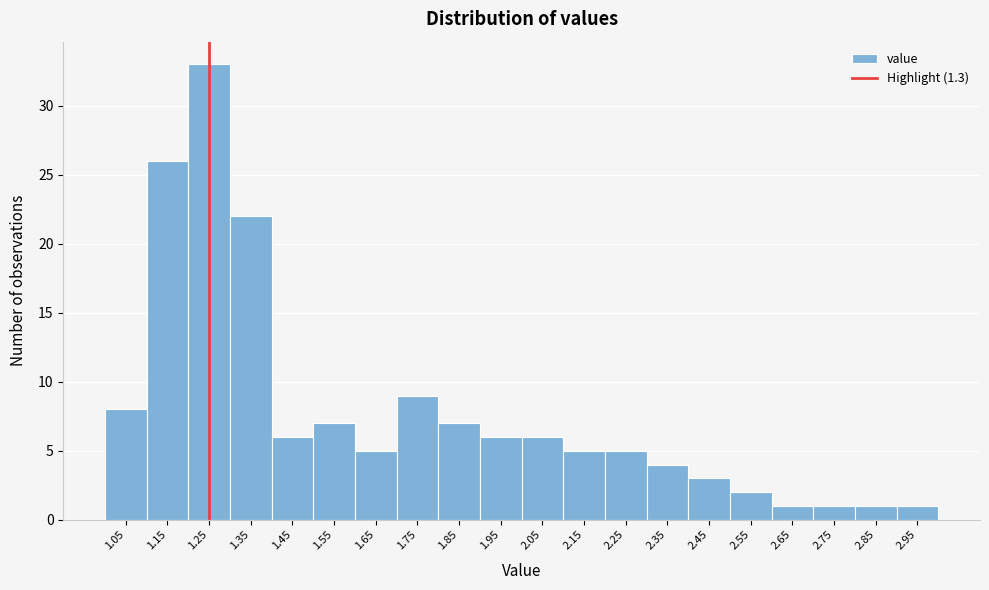

Reading right to left, extract all data points from this chart.

2.95=1	2.85=1	2.75=1	2.65=1	2.55=2	2.45=3	2.35=4	2.25=5	2.15=5	2.05=6	1.95=6	1.85=7	1.75=9	1.65=5	1.55=7	1.45=6	1.35=22	1.25=33	1.15=26	1.05=8